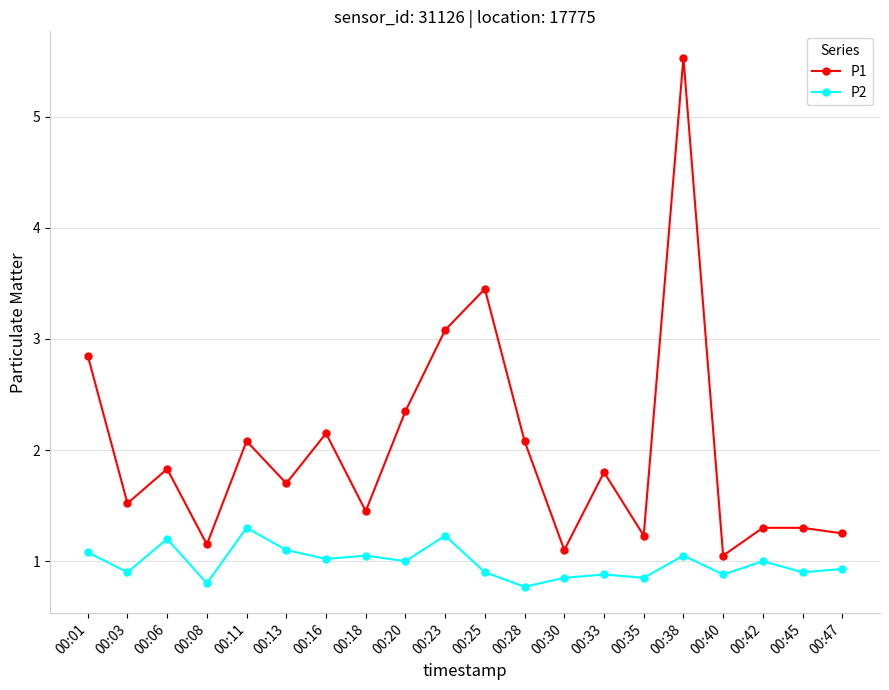

True or false: P2 and P1 cross at least once.

False